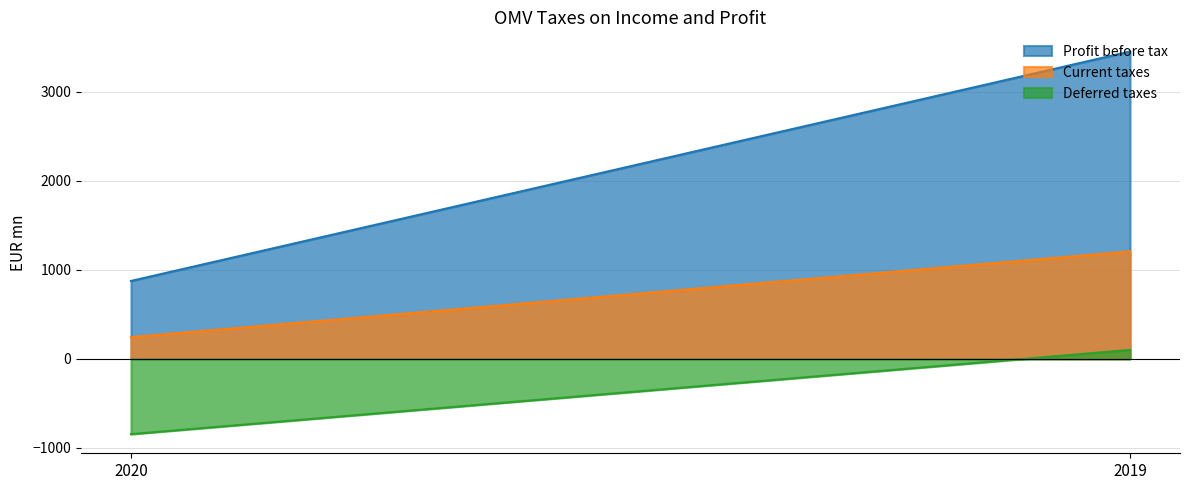

What is the minimum value for Profit before tax?

875